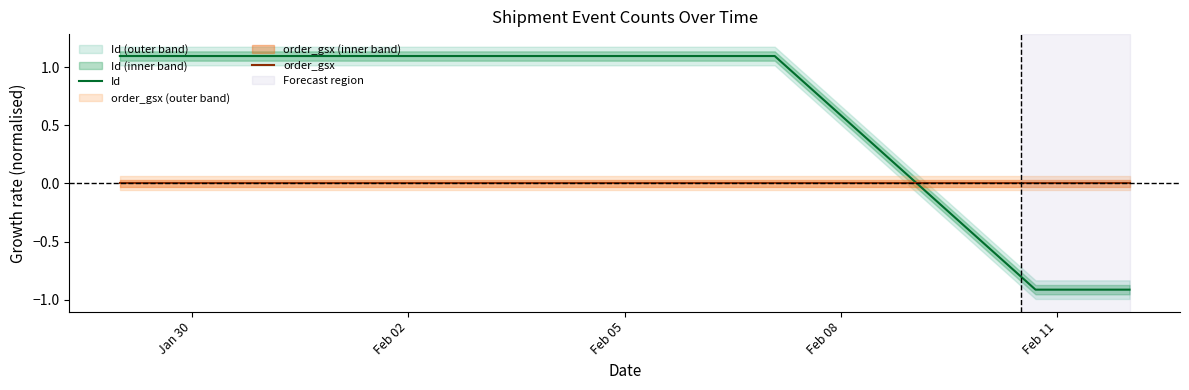

True or false: order_gsx and Id cross at least once.

True